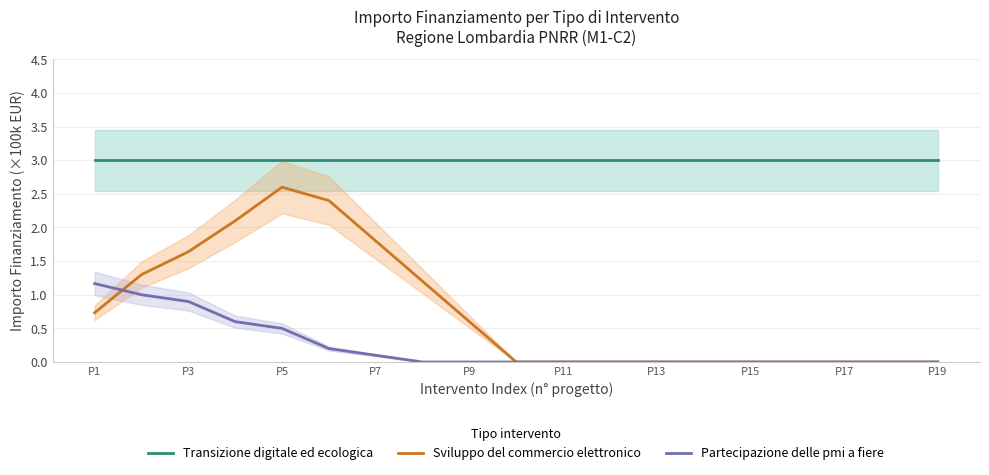

The Sviluppo del commercio elettronico series shows 2.4 at P3. True or false?

False